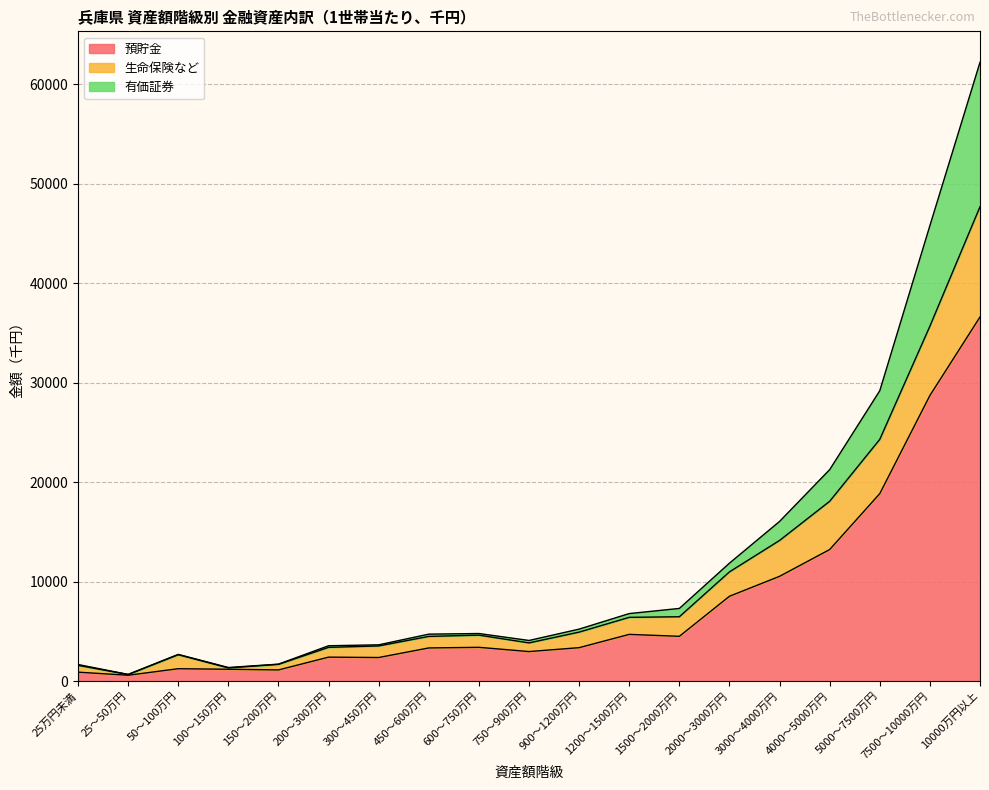

At which category is the sum across all series the highest?

10000万円以上